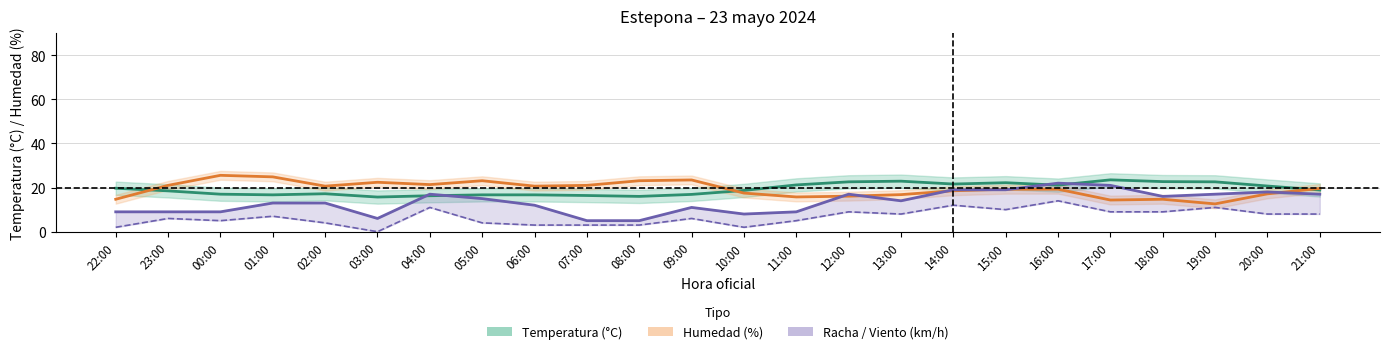

What is the maximum value for Racha (km/h)?

22.0